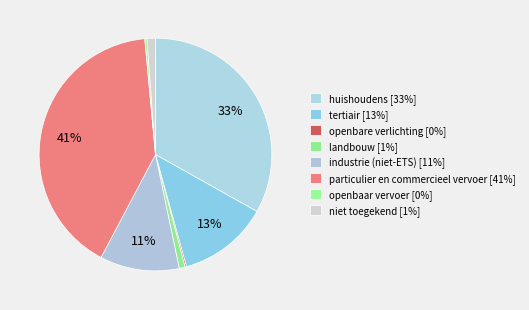

Between industrie (niet-ETS) and openbaar vervoer, which is larger?

industrie (niet-ETS)